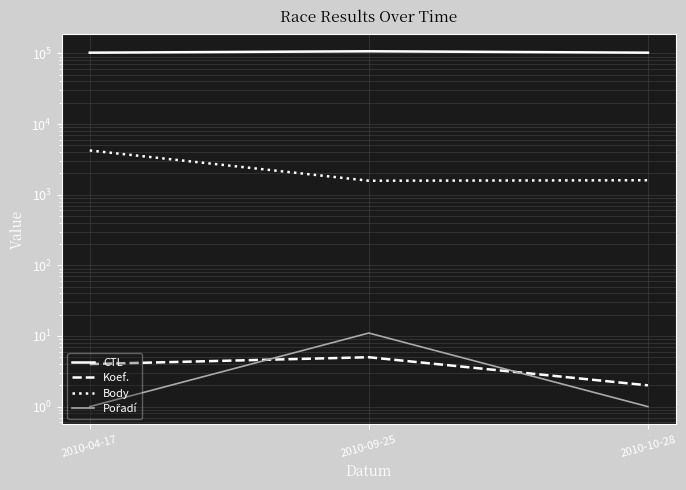

Between 2010-04-17 and 2010-10-28, which series saw the biggest shift?

Body